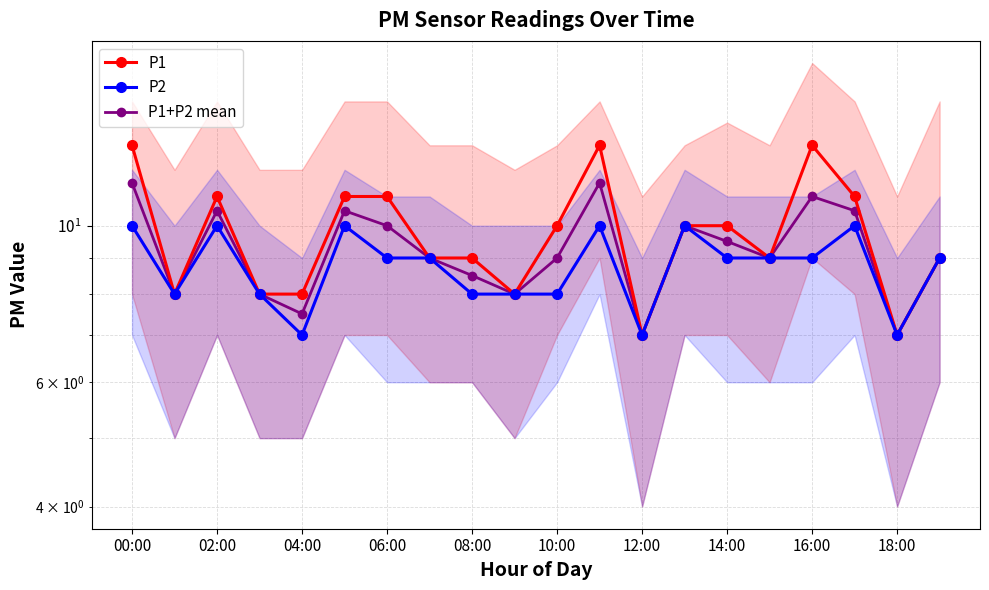

Which category has the highest value in the P1 series?

00:00